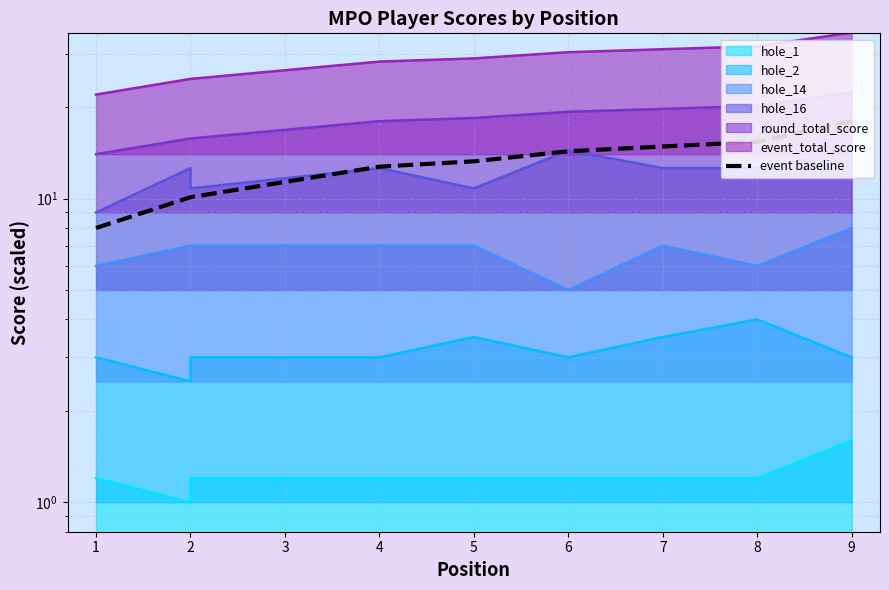

What is the change in value from 6 to 8?

+1.1